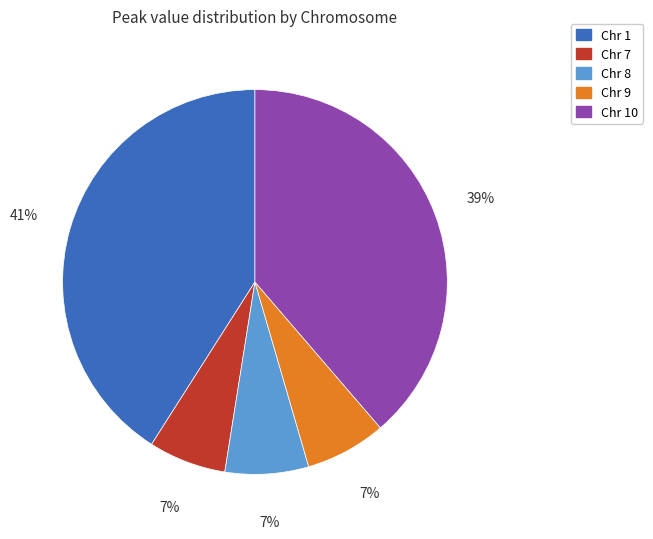

Is there any slice that represents more than half of the pie?

No